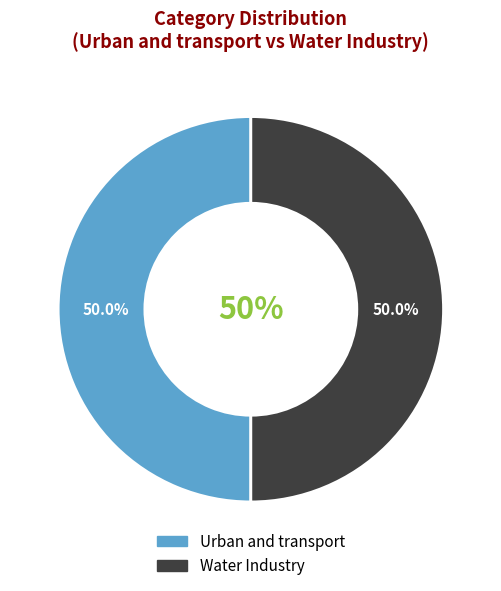

Rank the categories by value from lowest to highest.

Water Industry, Urban and transport